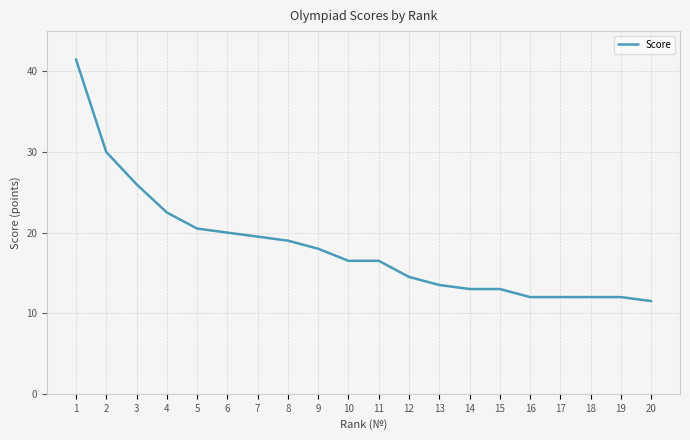

How many categories are shown in the chart?

20